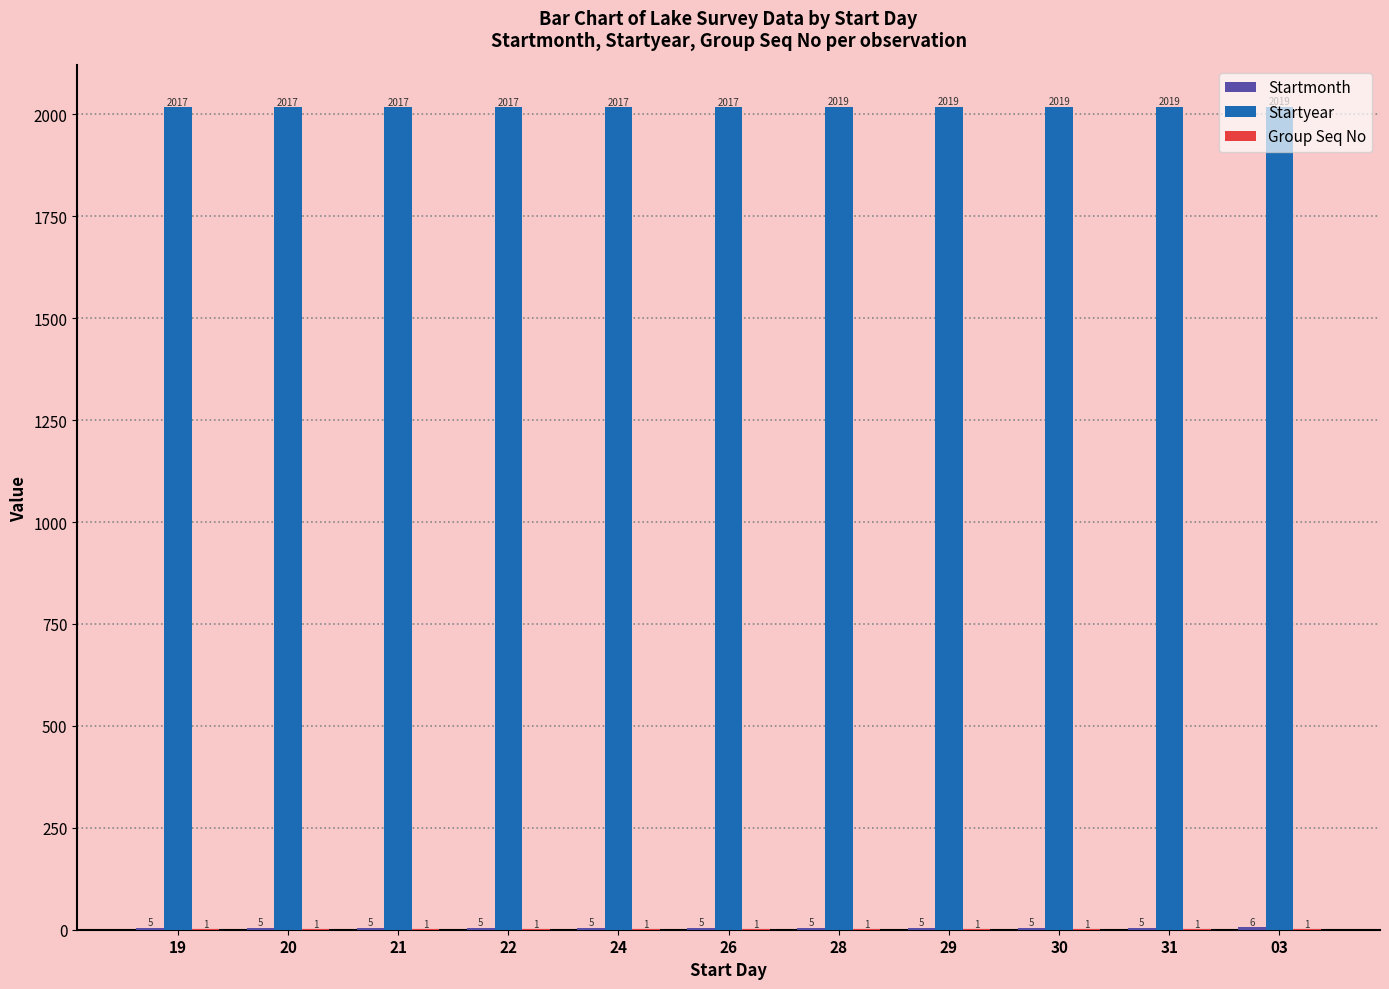

What is the greatest value displayed?

2019